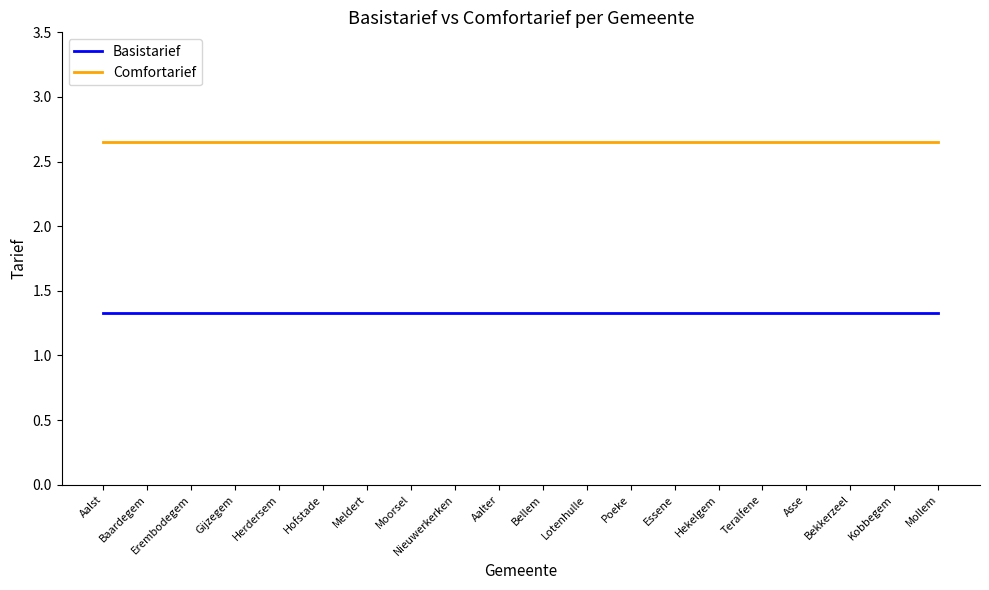

What is the total value across all series at Moorsel?

4.0